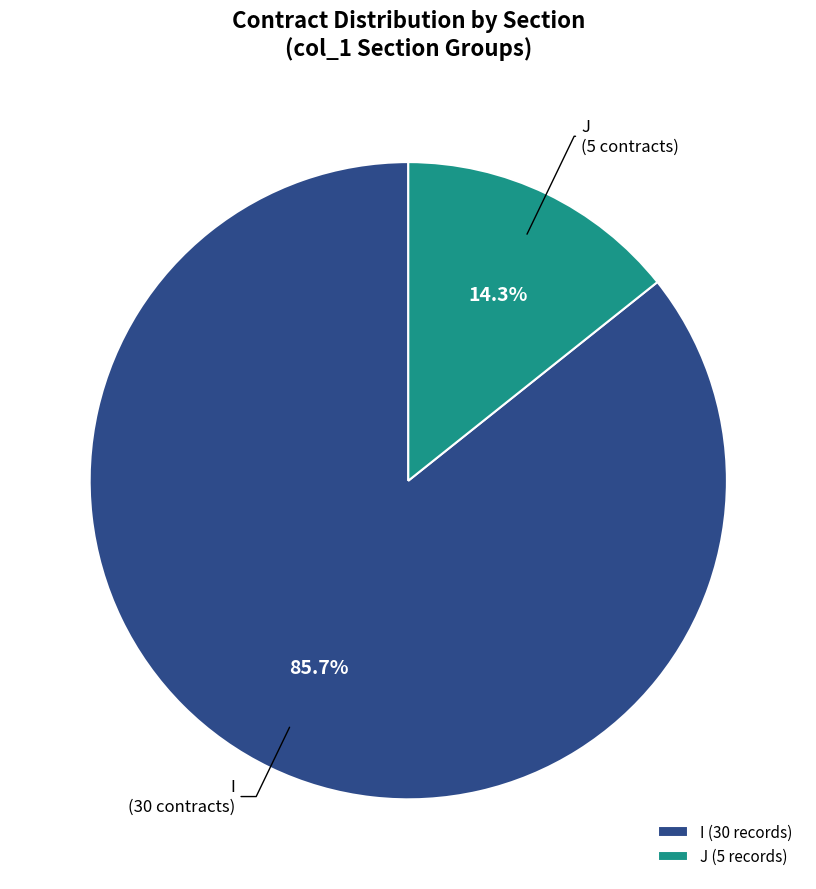

Does I (30 records) represent more than half of the total?

Yes